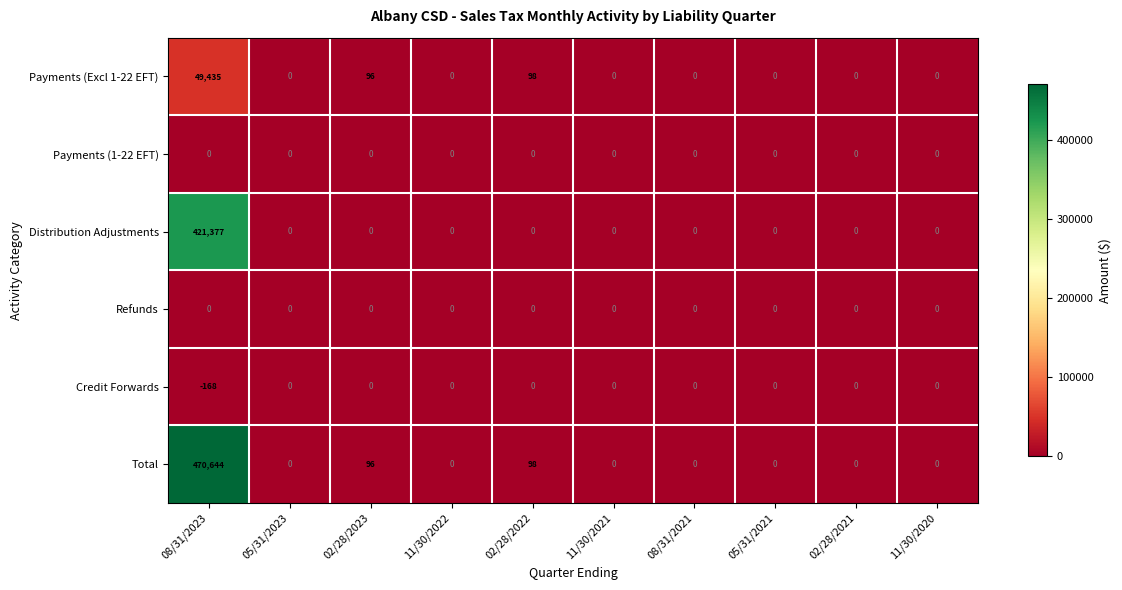

Count the number of data series in this chart.

6